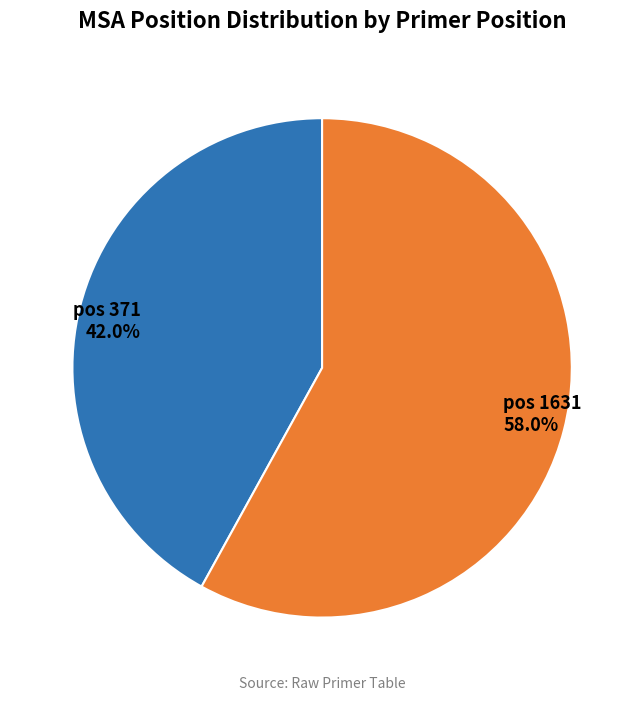

Is the sum of pos 1631 58.0% and pos 371 42.0% greater than half?

Yes